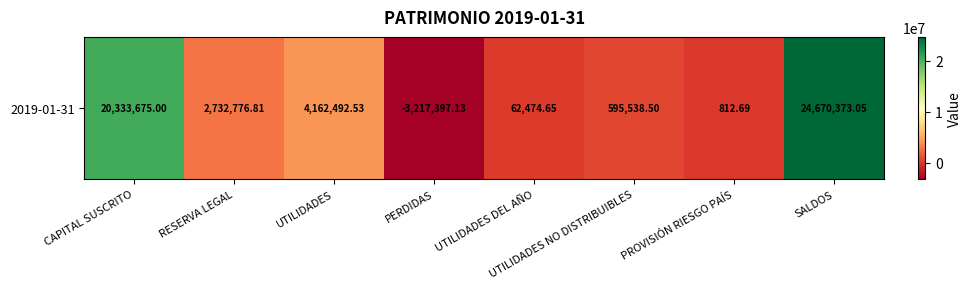

What is the change in value from RESERVA LEGAL to SALDOS?

+21937596.2